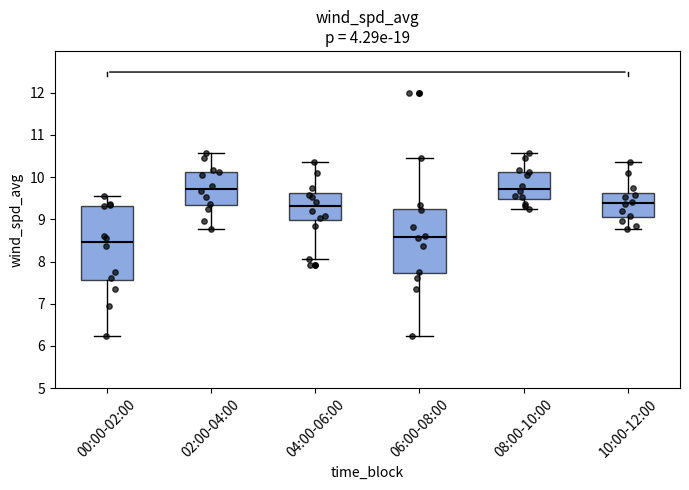

Which box is the tallest, from its lower edge to its upper edge?

00:00-02:00